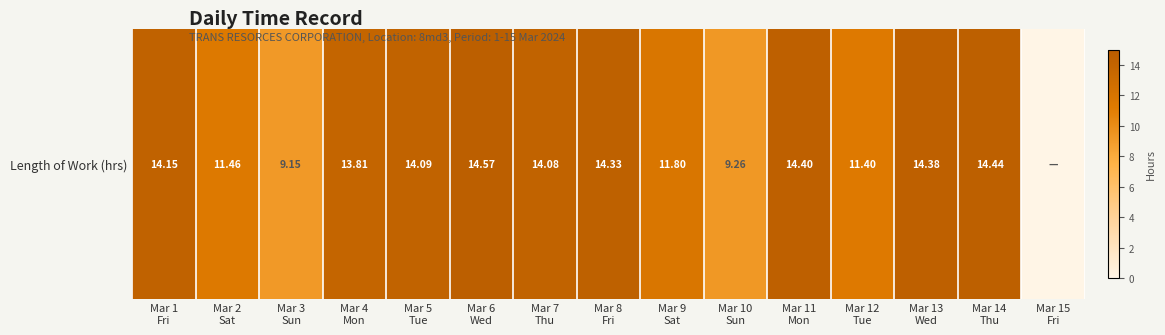

Which has a higher value, Mar 6
Wed or Mar 12
Tue?

Mar 6
Wed